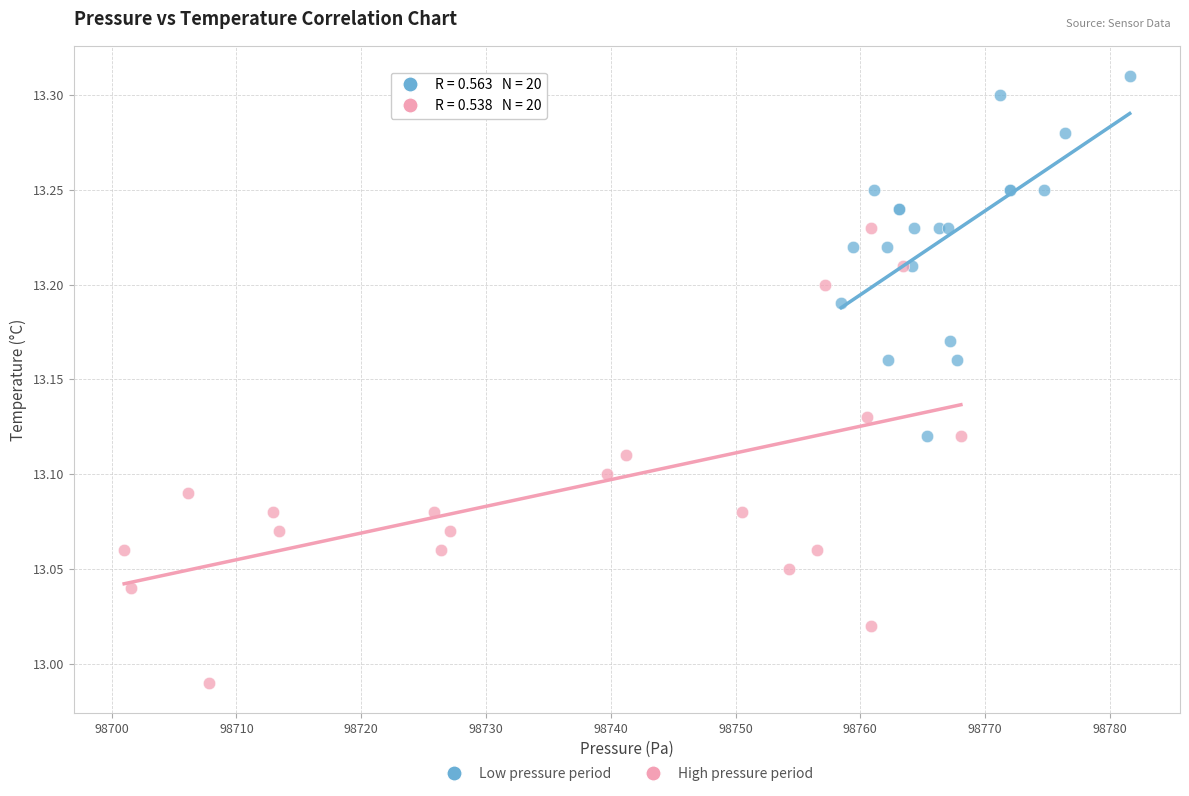

What are all the series names shown in the legend?

Low pressure period, High pressure period